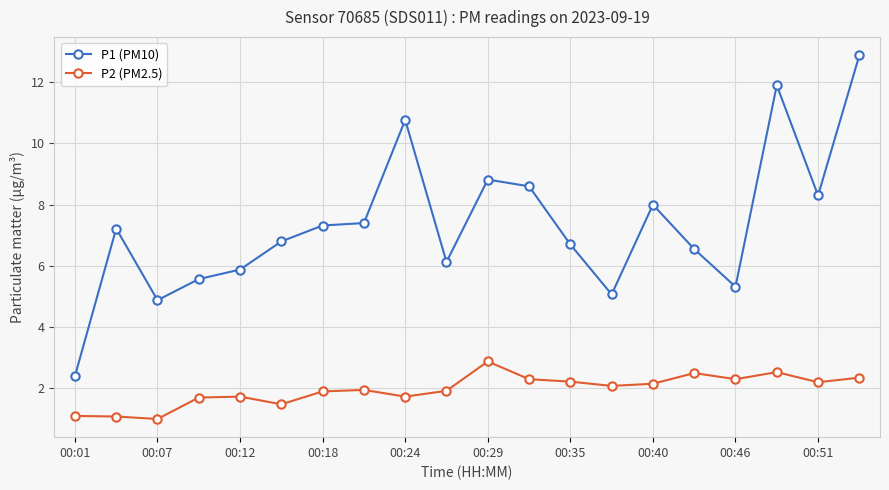

In P2 (PM2.5), how many points are lower than both neighbors (excluding endpoints)?

6